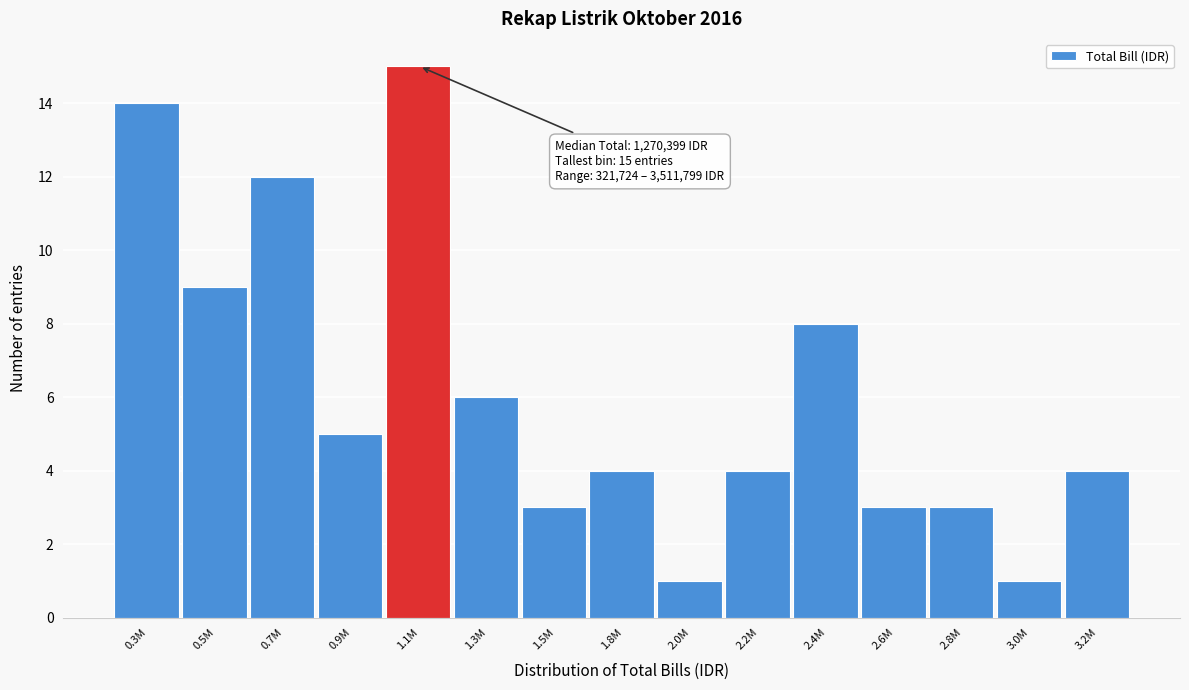

Reading right to left, extract all data points from this chart.

3.2M=4	3.0M=1	2.8M=3	2.6M=3	2.4M=8	2.2M=4	2.0M=1	1.8M=4	1.5M=3	1.3M=6	1.1M=15	0.9M=5	0.7M=12	0.5M=9	0.3M=14